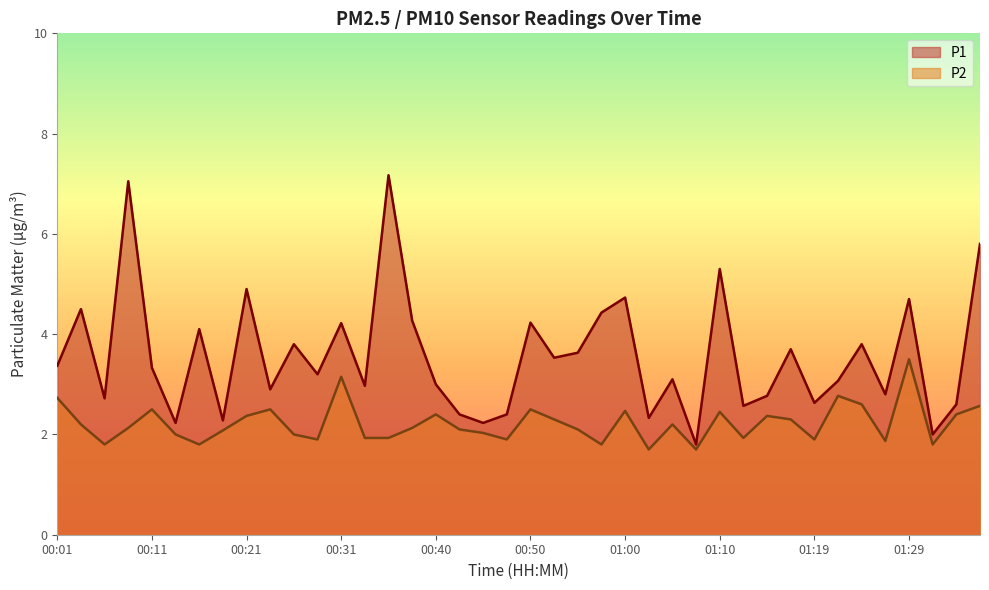

What is the label of the 15th point from the right?

01:02